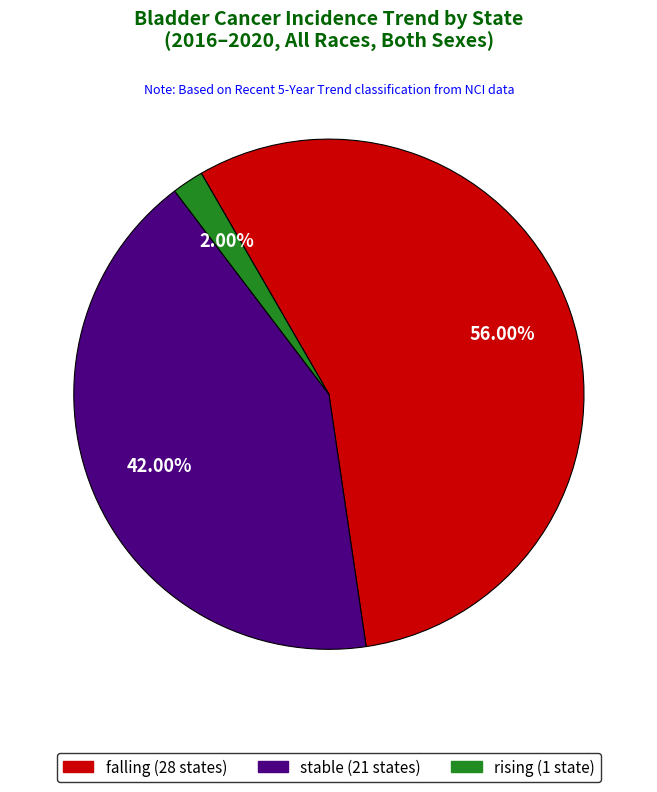

Is it true that rising is 2% of the pie?

True